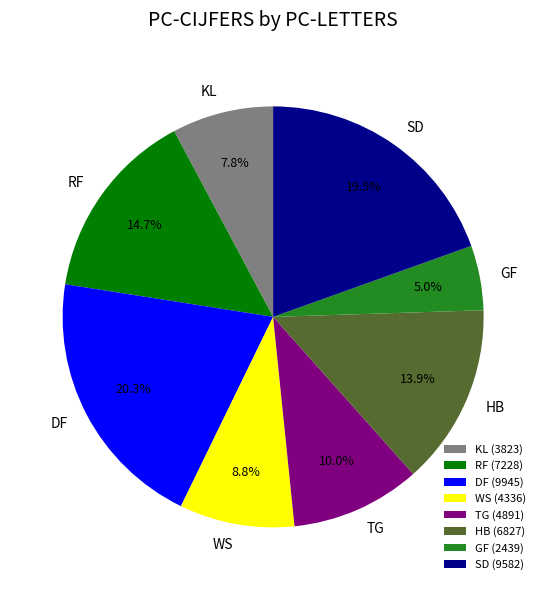

How many segments does this pie chart have?

8